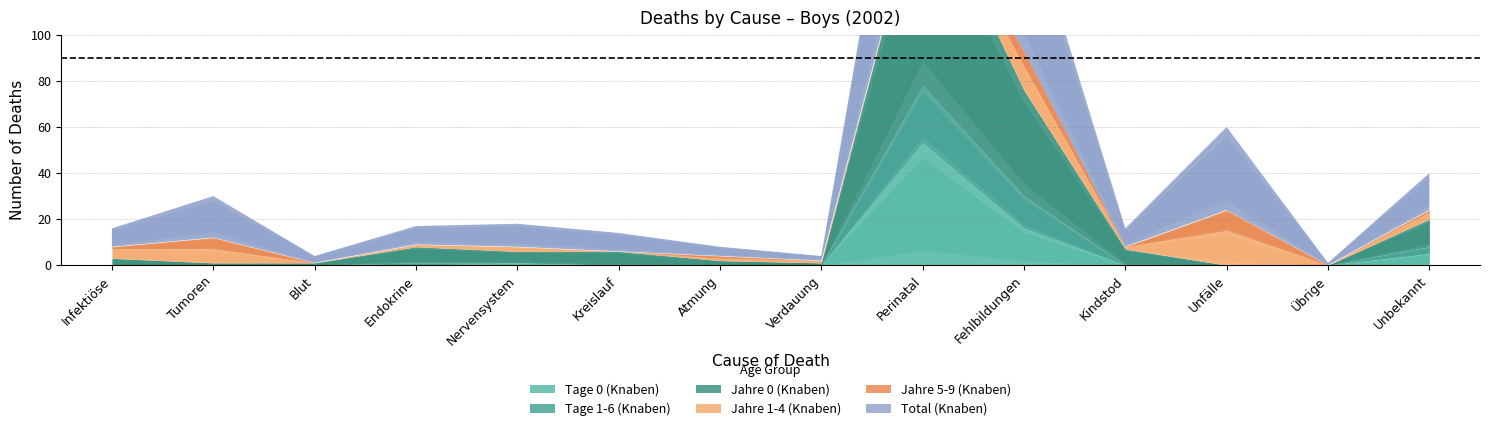

Where is the first local maximum for Tage 0 (Knaben)?

4